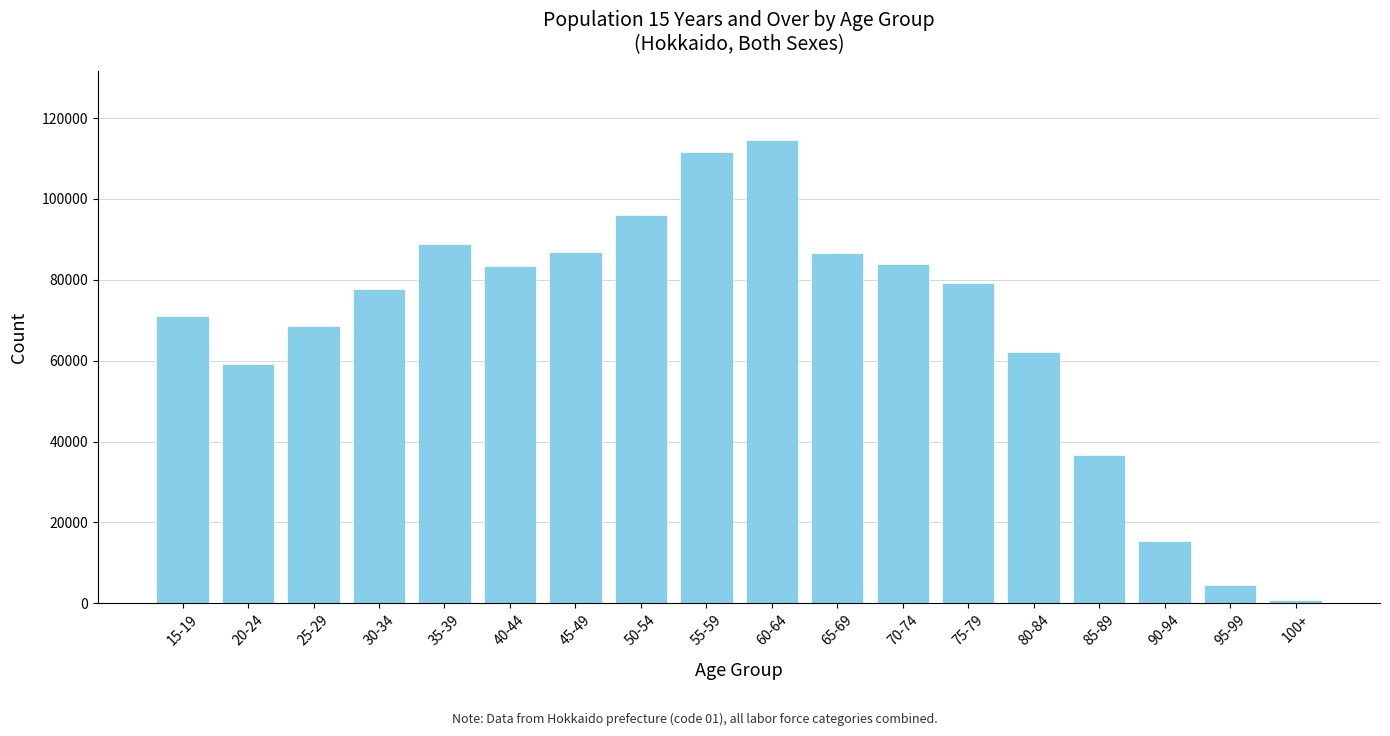

Which has a higher value, 50-54 or 90-94?

50-54